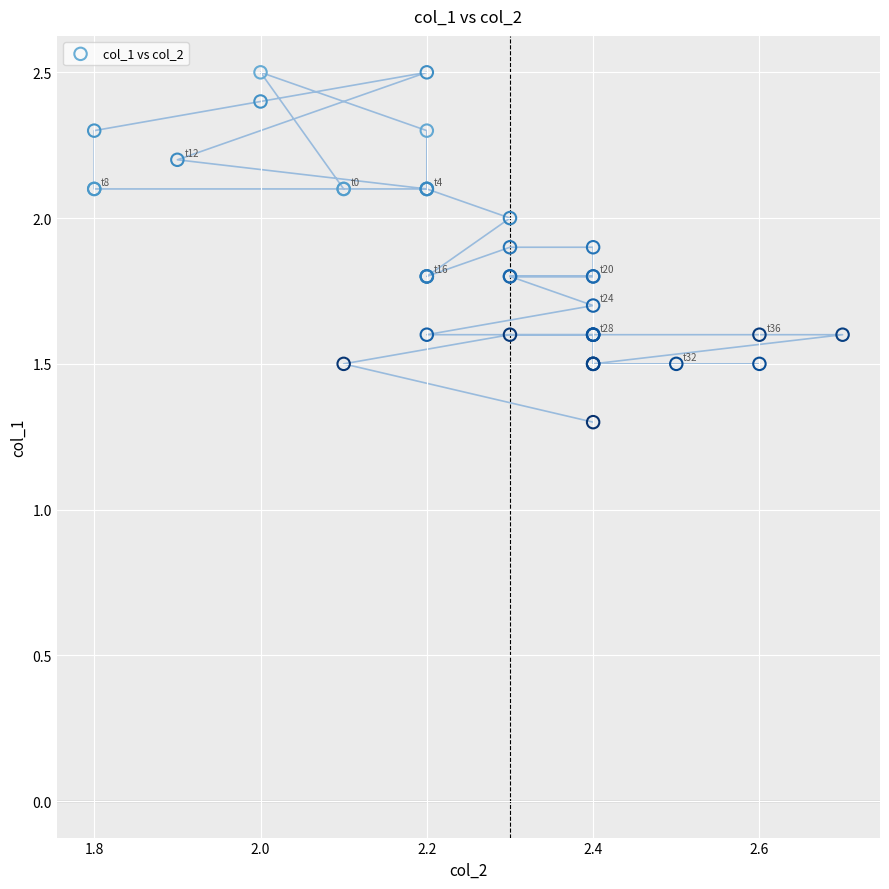

What Y value in the scatter plot is closest to 1?

1.3